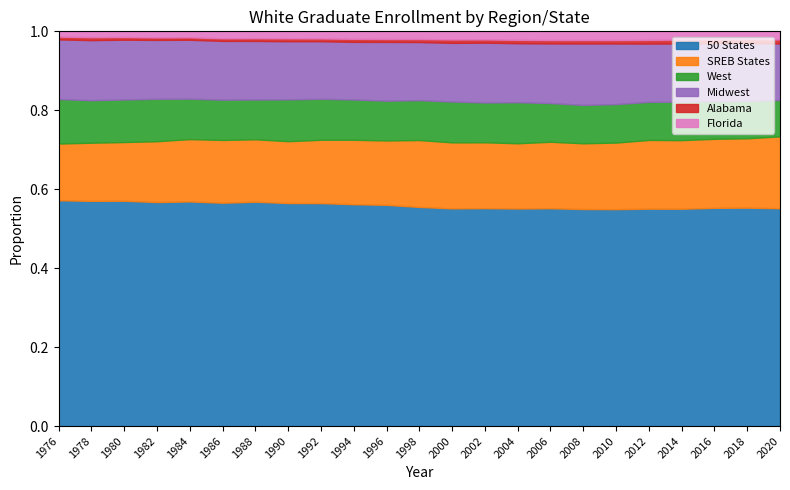

At which label does 50 States first exceed 1430047?

1990